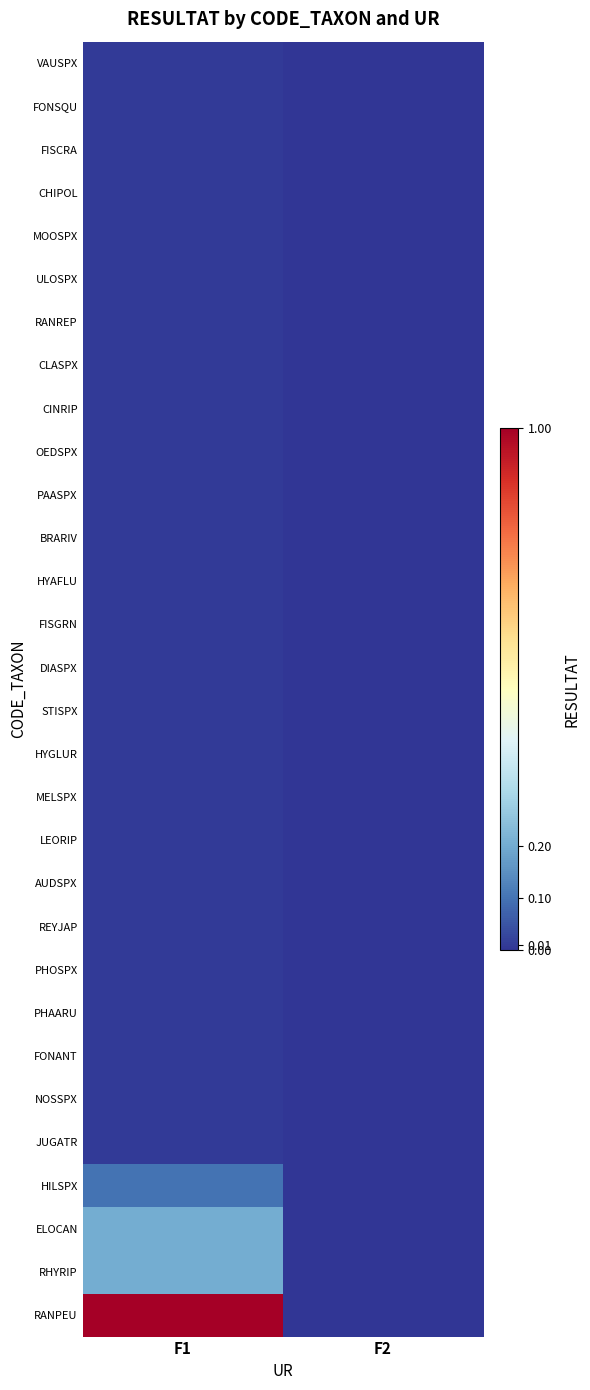

Which series has the largest range (max minus min)?

RANPEU